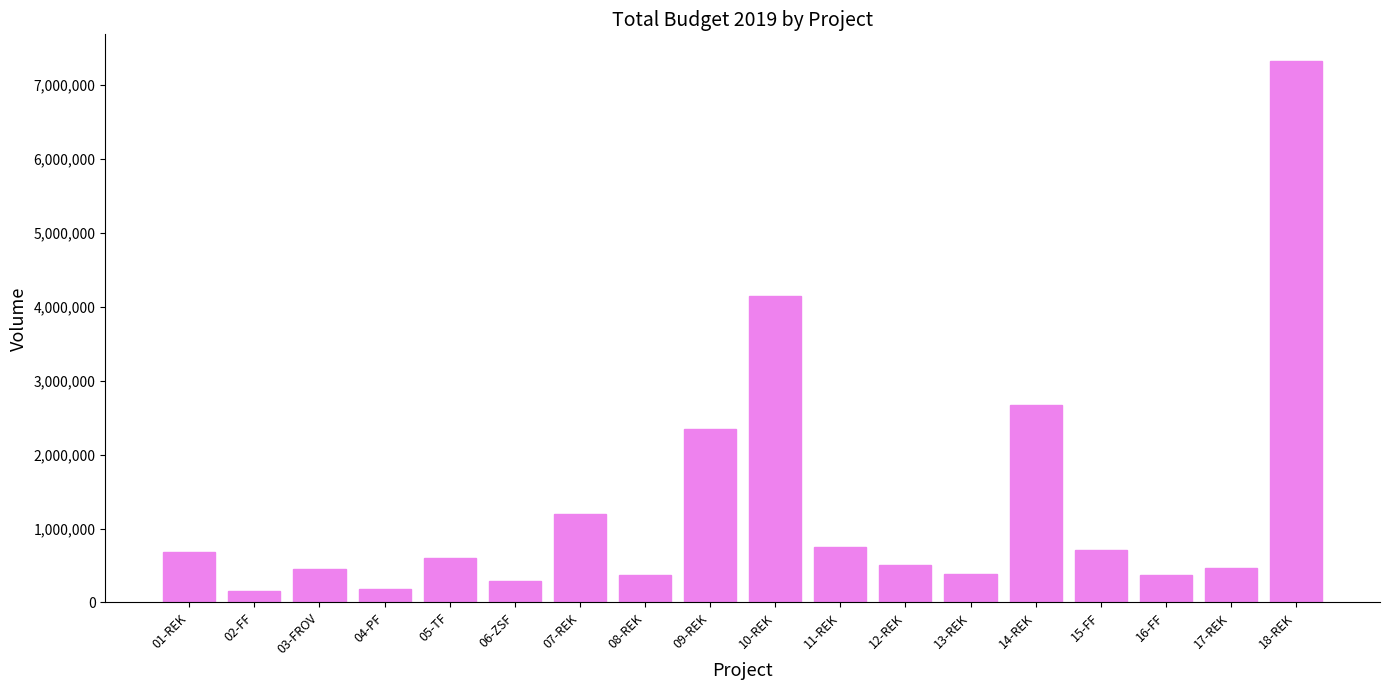

At which category does the chart reach its peak across all series?

18-REK